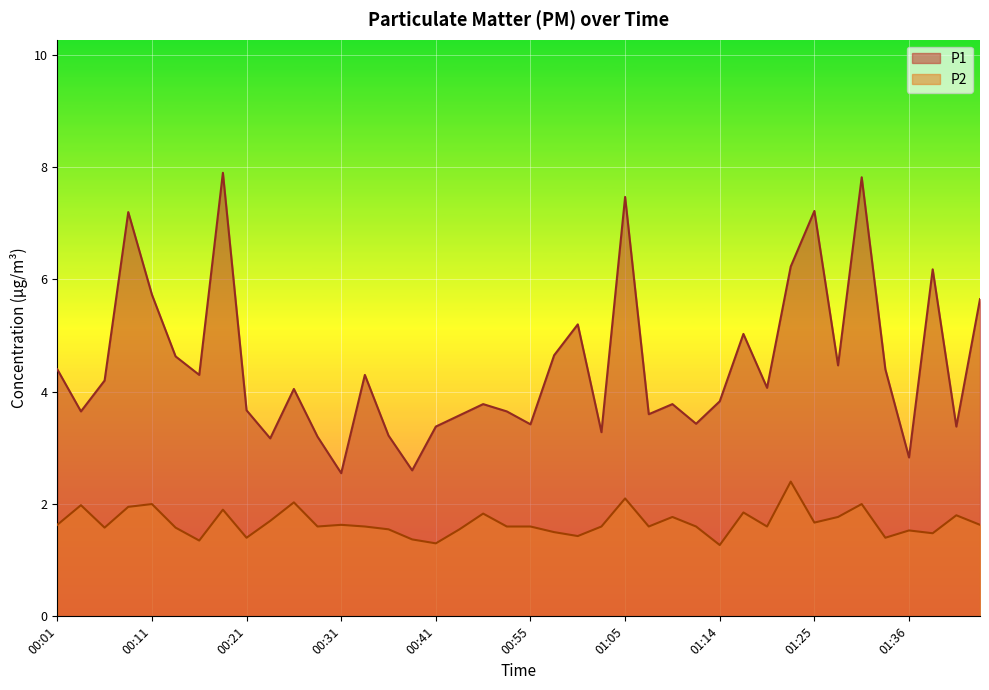

What is the minimum value for P2?

1.3